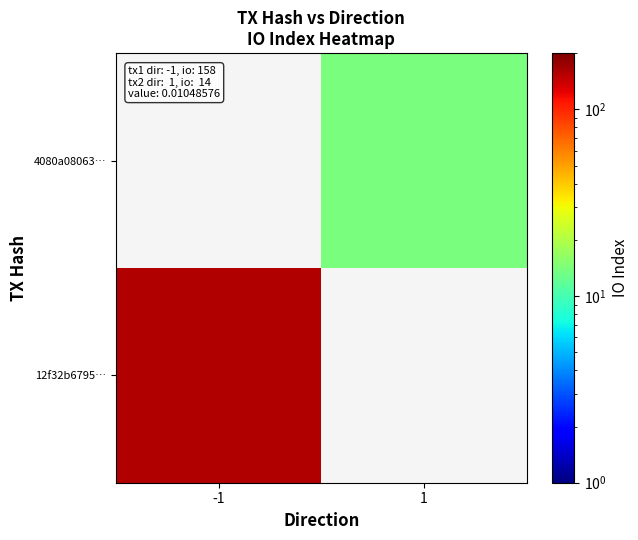

List the series in order of their overall mean, lowest first.

12f32b6795…, 4080a08063…